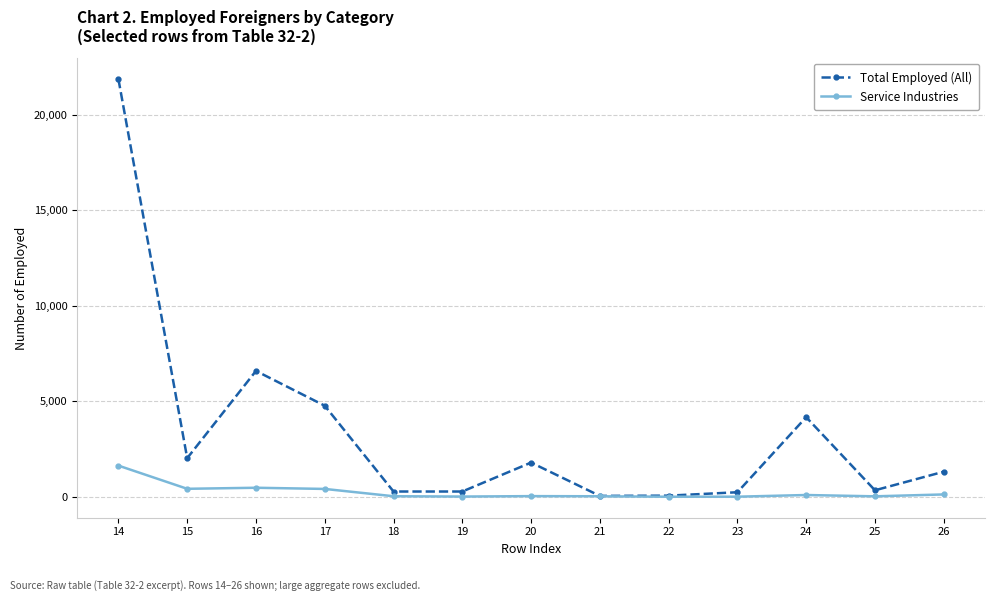

What is the total value across all series at 22?

59